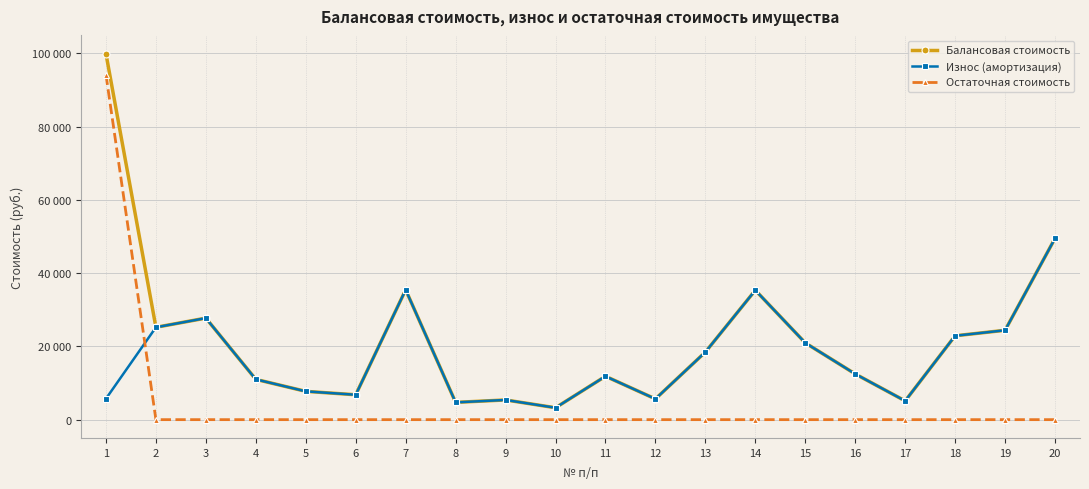

What is the total value across all series at 12?

11318.6